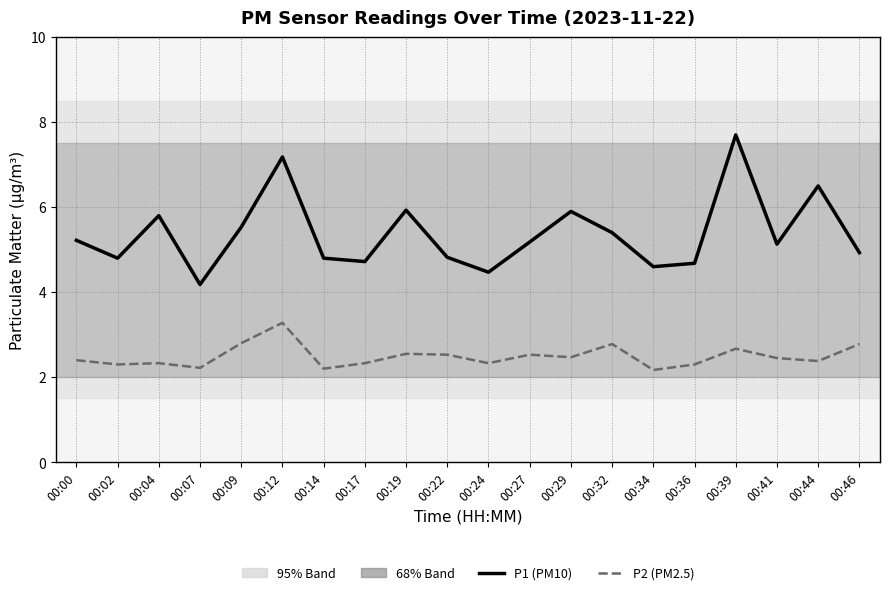

Which category has the highest value in the P2 (PM2.5) series?

00:12